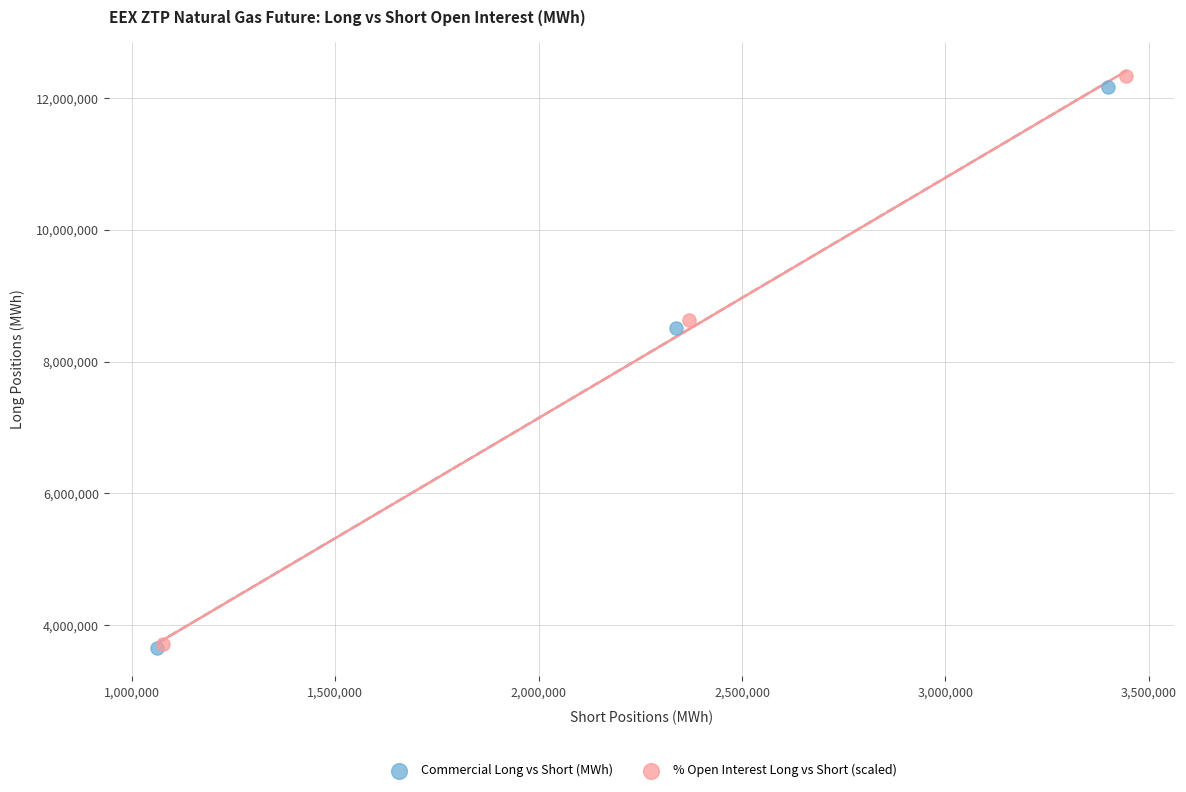

Which series has the largest Y range (max minus min)?

% Open Interest Long vs Short (scaled)